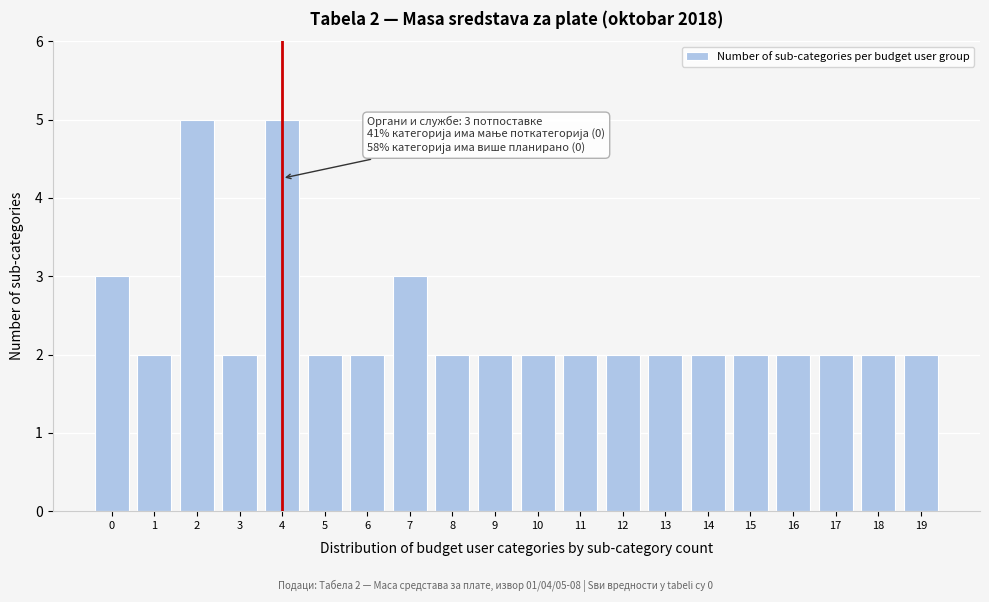

Reading right to left, transcribe all the data shown in this chart.

19=2	18=2	17=2	16=2	15=2	14=2	13=2	12=2	11=2	10=2	9=2	8=2	7=3	6=2	5=2	4=5	3=2	2=5	1=2	0=3